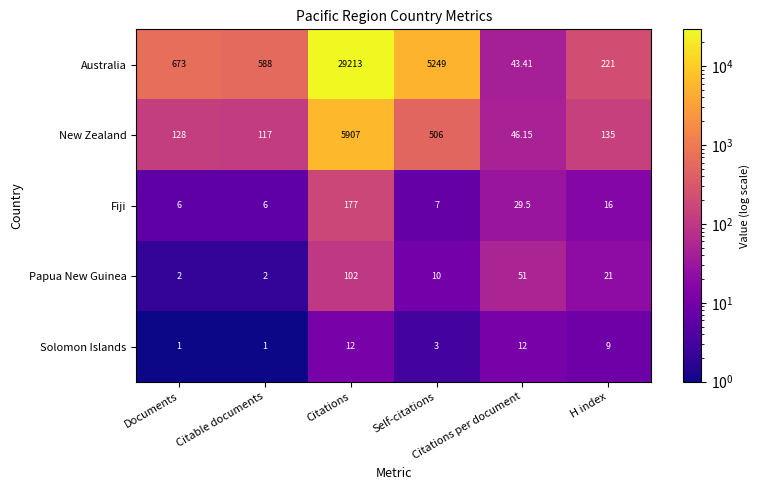

Which series has the widest spread of values?

Australia